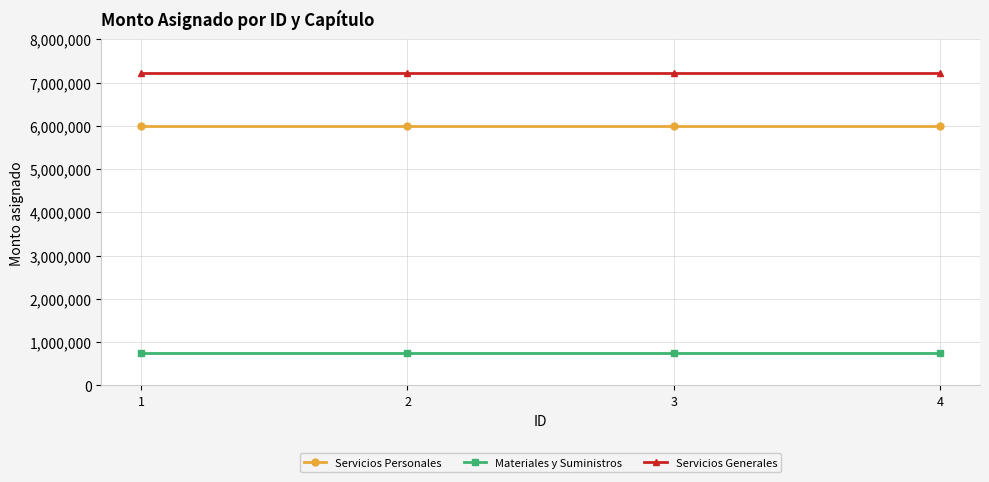

Is it true that Servicios Personales equals 10175864 at 2?

False